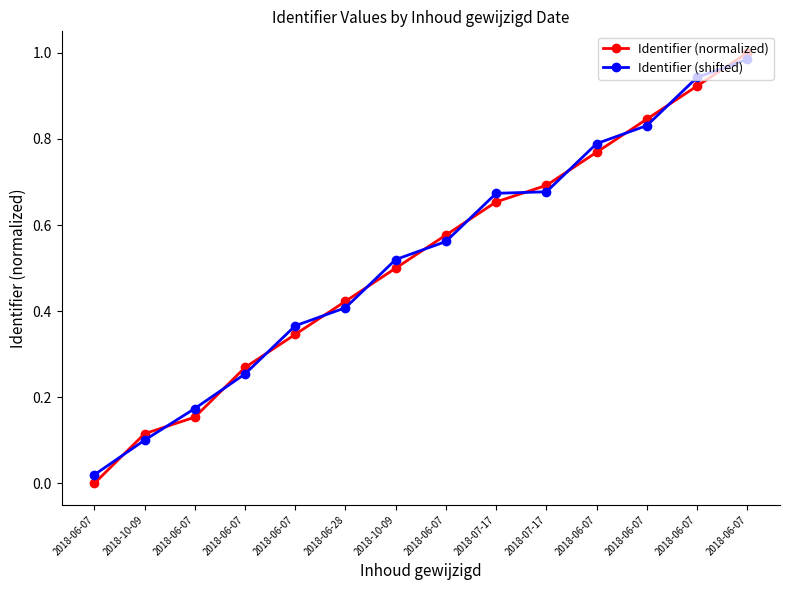

Reading left to right, list all the values displayed in this chart.

Identifier (normalized): 0.0	0.1	0.2	0.3	0.3	0.4	0.5	0.6	0.7	0.7	0.8	0.8	0.9	1.0
Identifier (shifted): 0.0	0.1	0.2	0.3	0.4	0.4	0.5	0.6	0.7	0.7	0.8	0.8	0.9	1.0